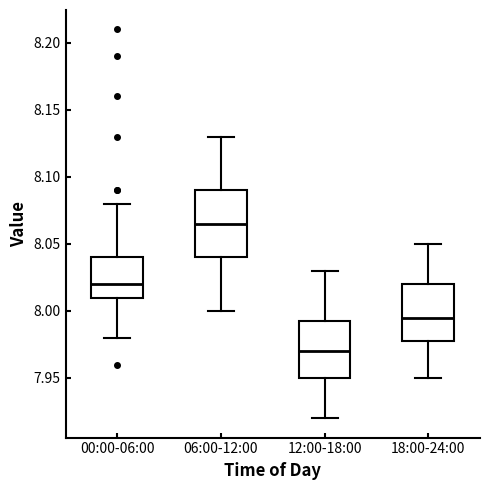

Reading left to right, read every box against the y-axis: the position of its median line, the range the box covers, and the ends of its whiskers. The values are not printed on the chart, so give them approximately, as read against the axis.

00:00-06:00: median 8.020, box 8.010 to 8.040, whiskers 7.980 to 8.080
06:00-12:00: median 8.065, box 8.040 to 8.090, whiskers 8.000 to 8.130
12:00-18:00: median 7.970, box 7.950 to 7.995, whiskers 7.920 to 8.030
18:00-24:00: median 7.995, box 7.980 to 8.020, whiskers 7.950 to 8.050